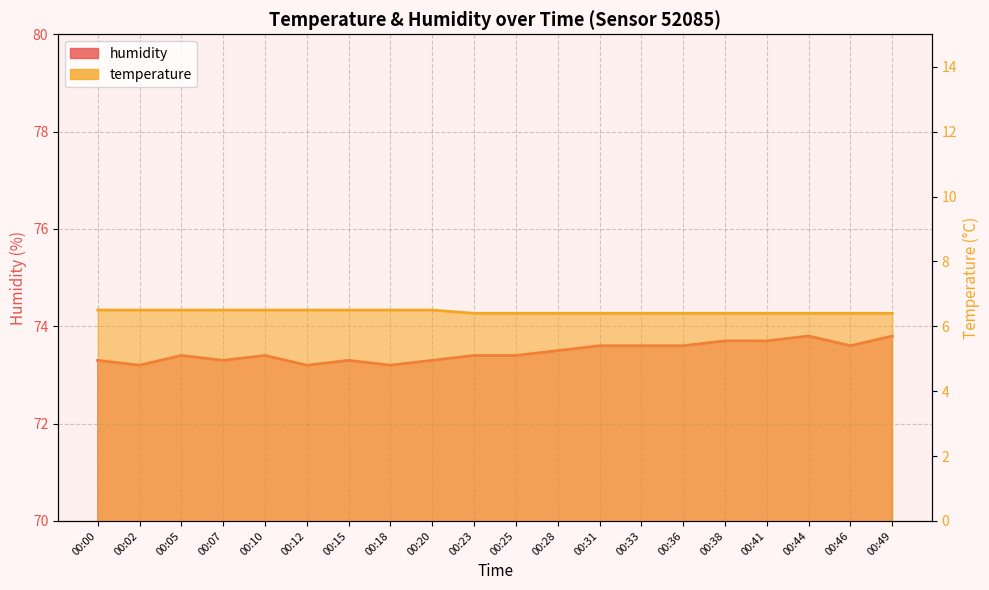

What is the difference between the maximum and minimum values in the humidity series?

0.6